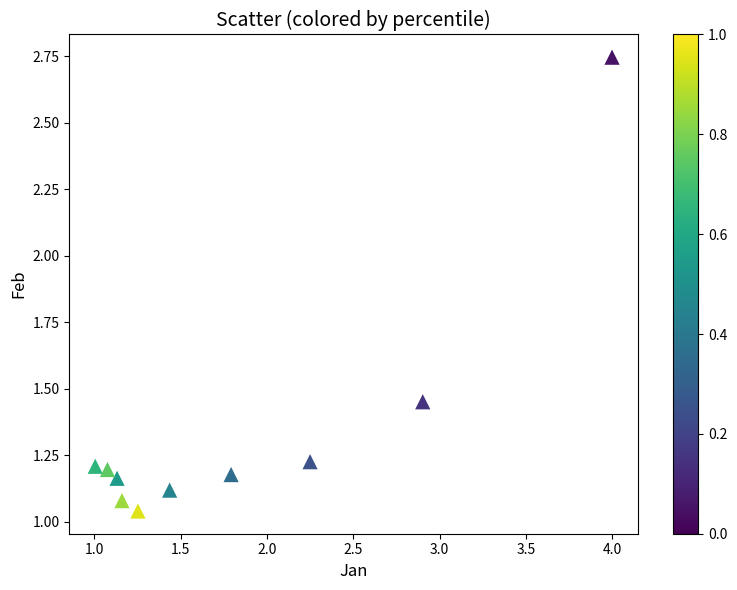

What is the range of X values (max minus min)?

3.0